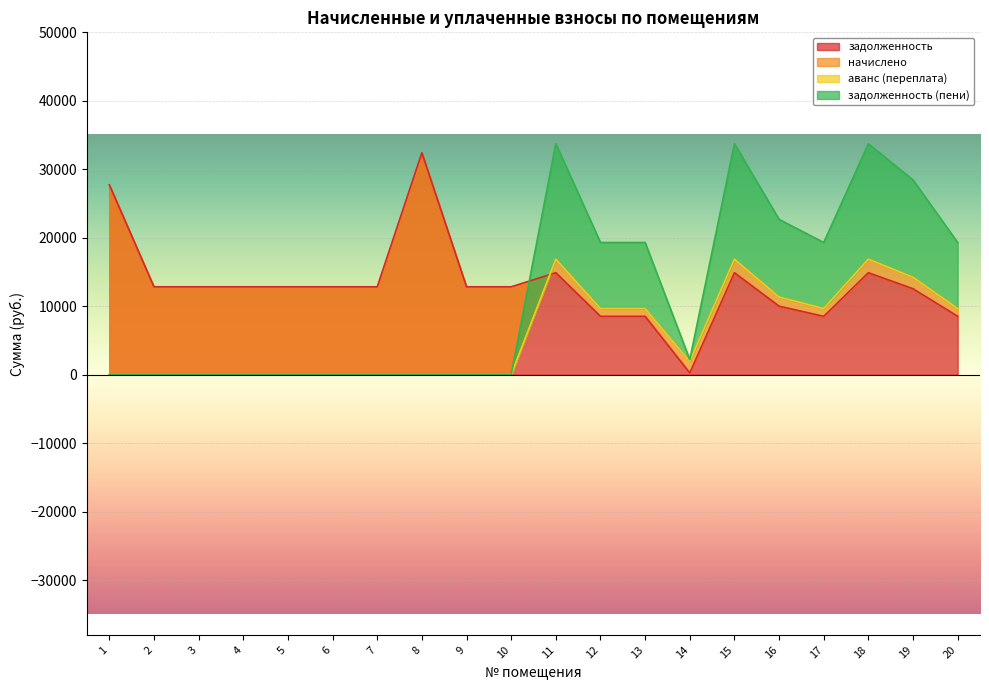

Where do задолженность and задолженность (пени) first cross each other?

10 and 11